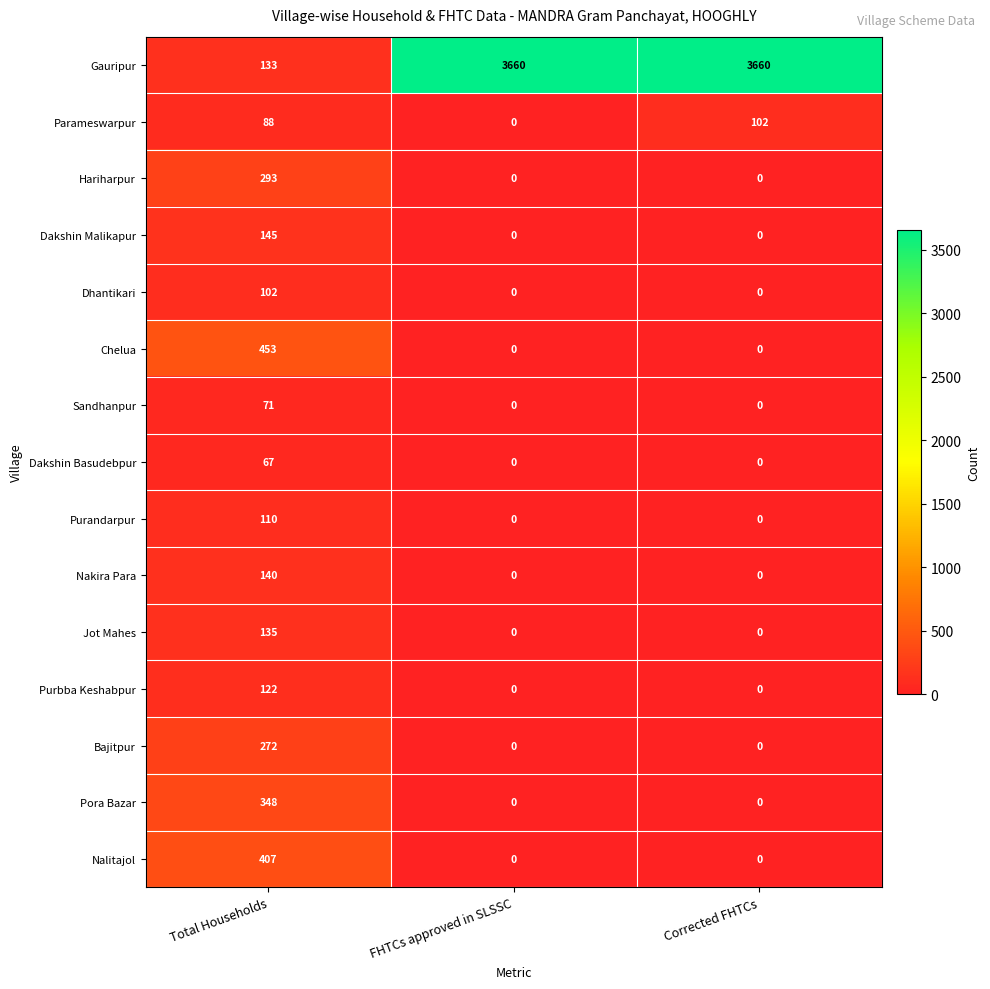

What is the difference between the maximum and minimum values in the Gauripur series?

3527